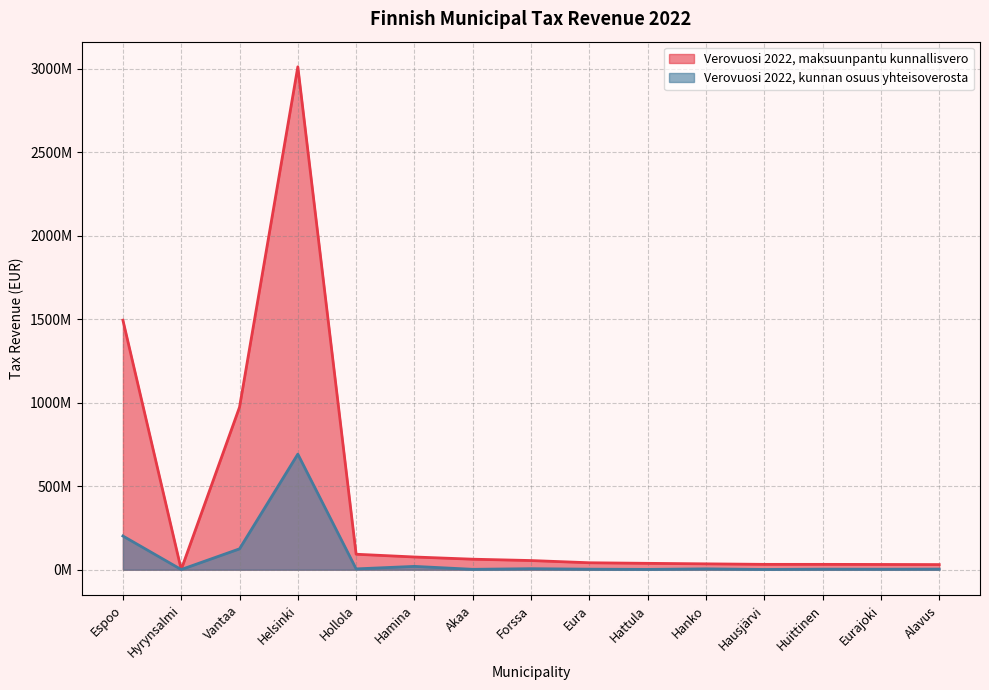

What is the value of the Verovuosi 2022, maksuunpantu kunnallisvero point at the 11th from the left?

35152852.9